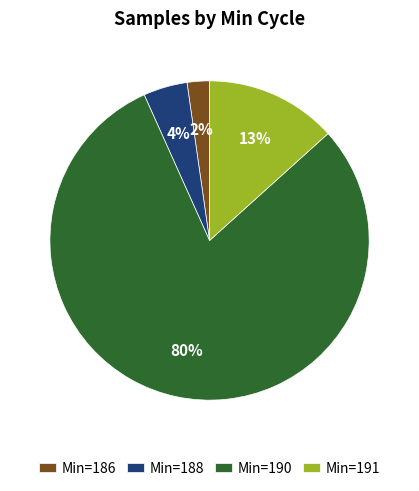

To the nearest percent, what portion does Min=191 represent?

13%